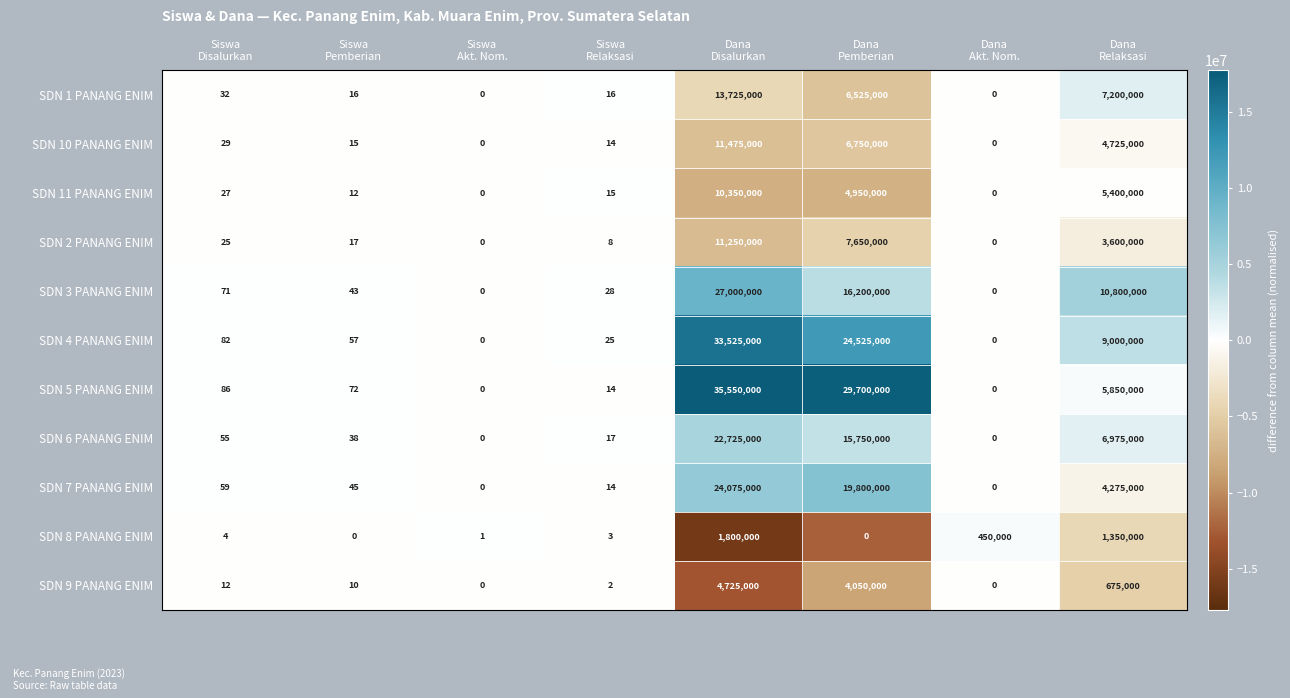

Which series has the largest total across all categories?

SDN 5 PANANG ENIM